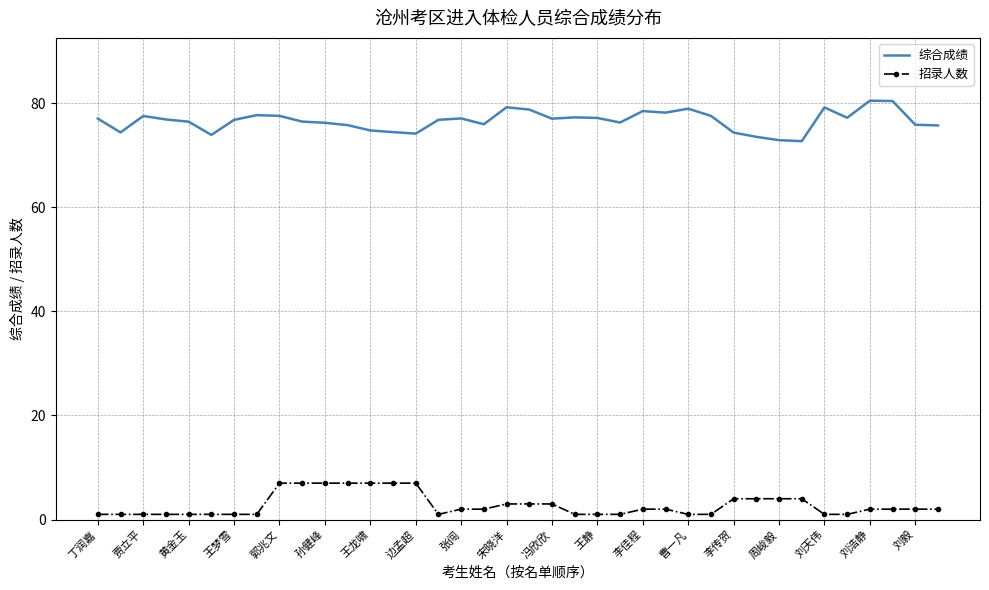

List the series in order of their peak value, lowest first.

招录人数, 综合成绩